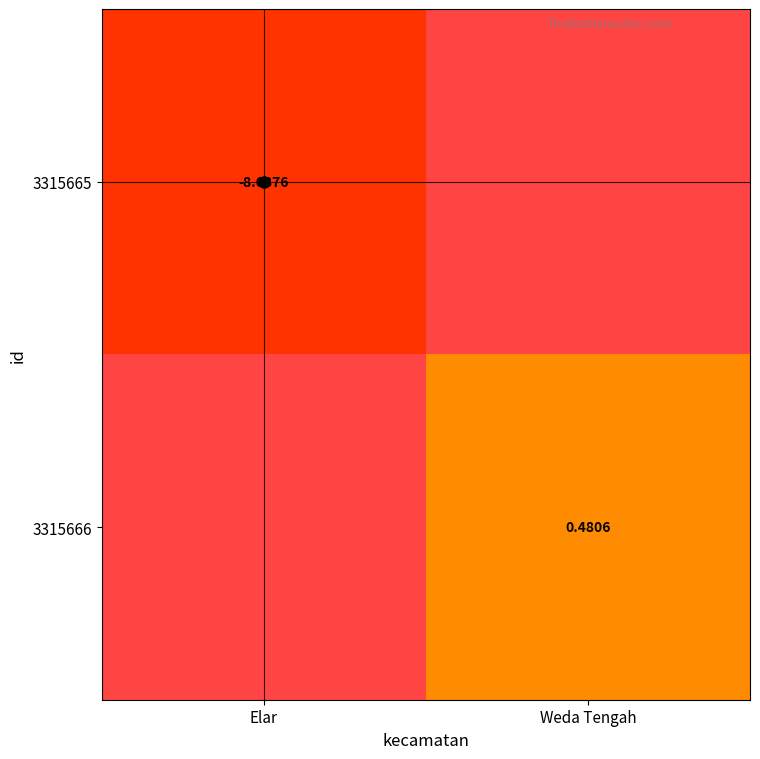

At Weda Tengah, list the series in order from largest to smallest.

3315665, 3315666